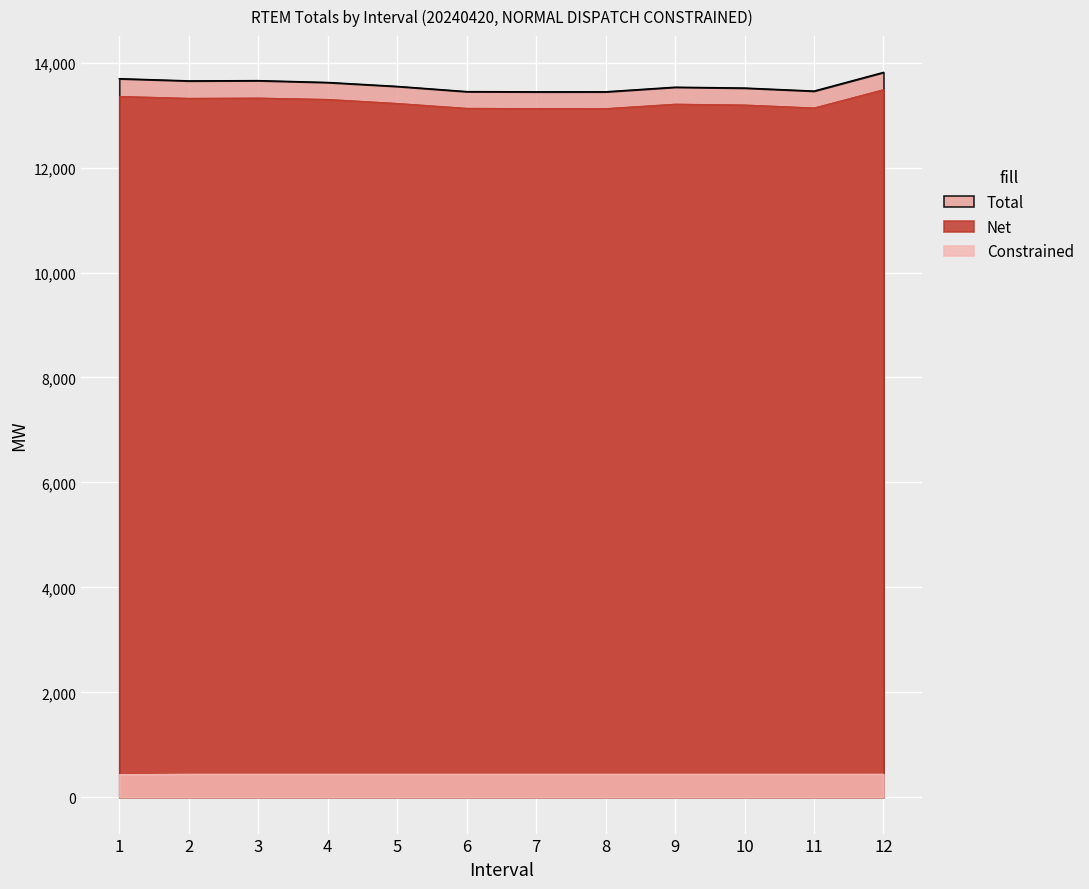

What are all the series names shown in the legend?

Total, Net, Constrained